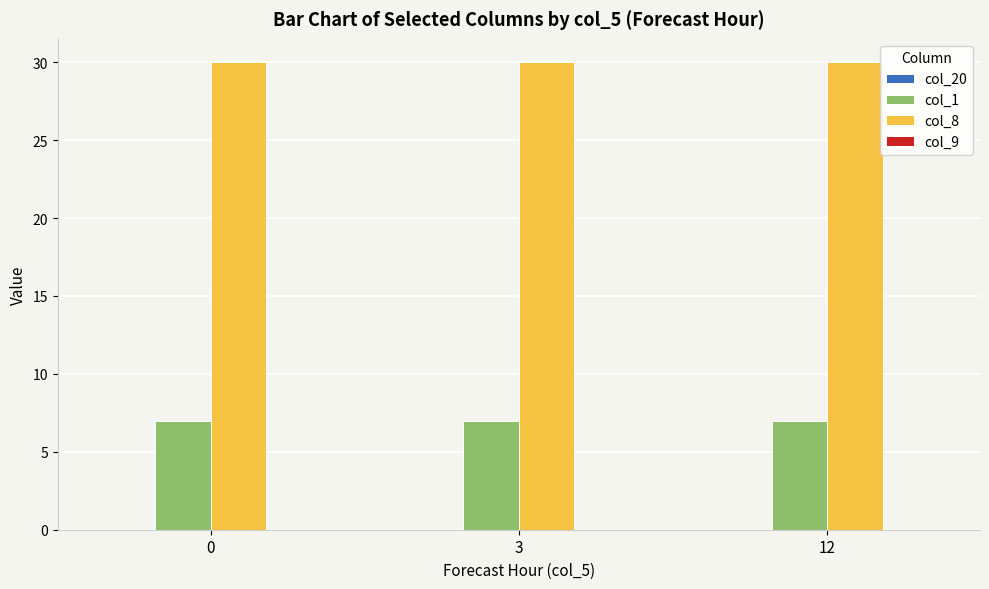

What is the maximum value for col_8?

30